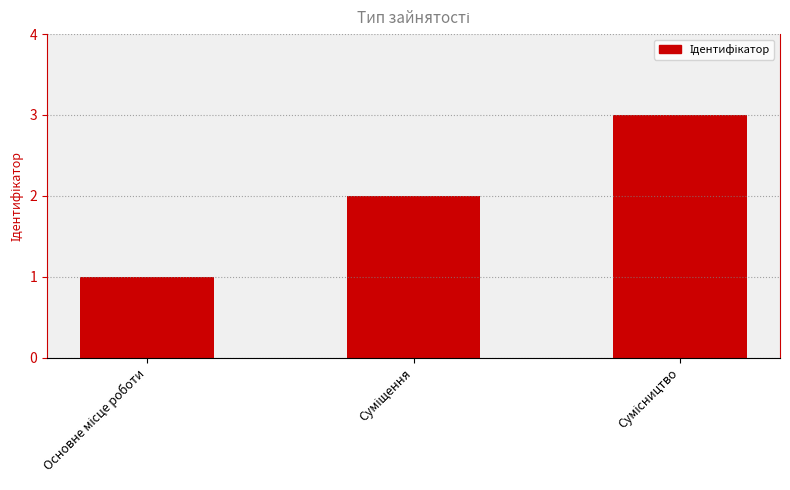

What is the maximum value shown in the chart?

3